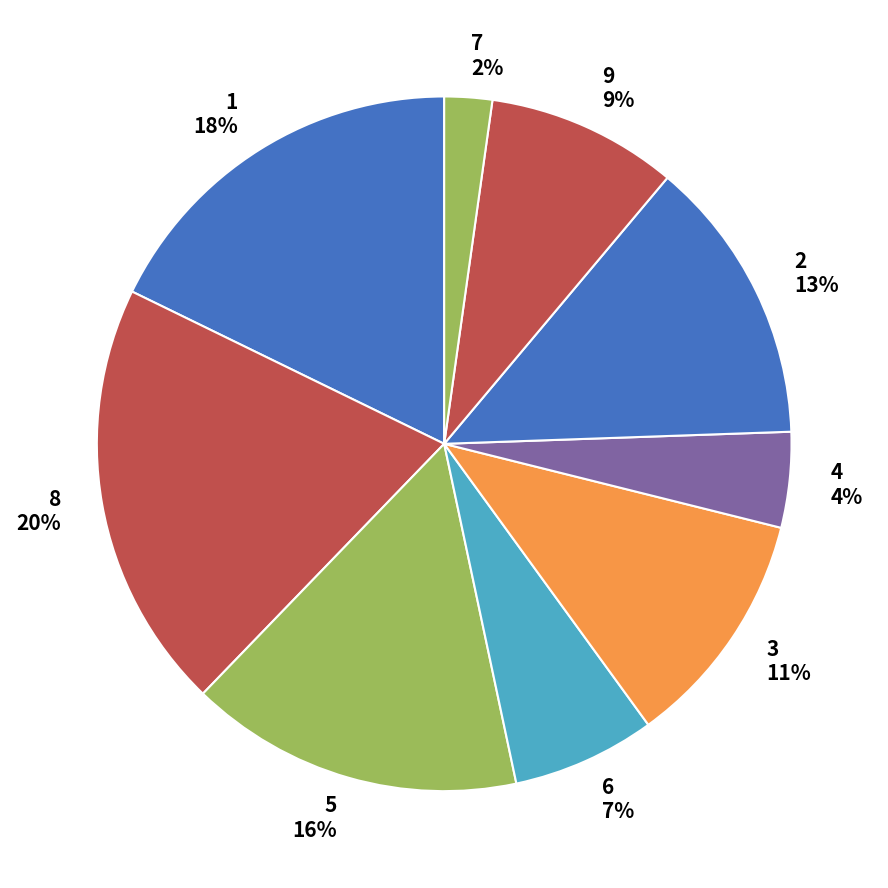

Between 3 and 9, which is larger?

3